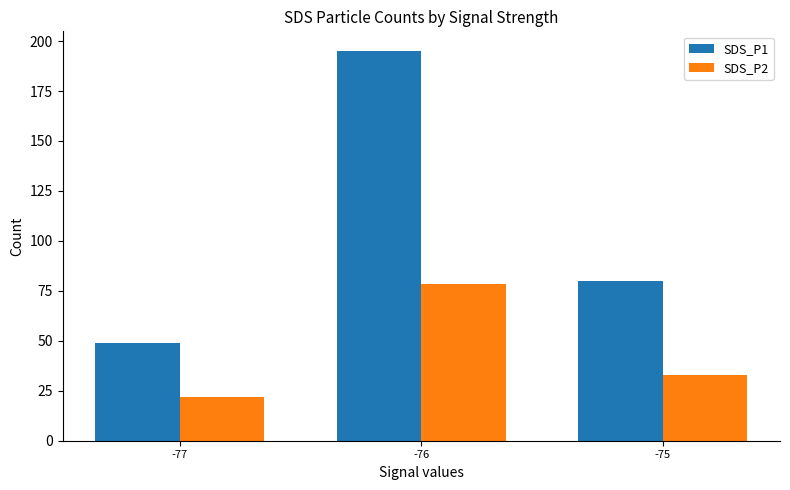

What value does the SDS_P1 series have at -76?

195.1